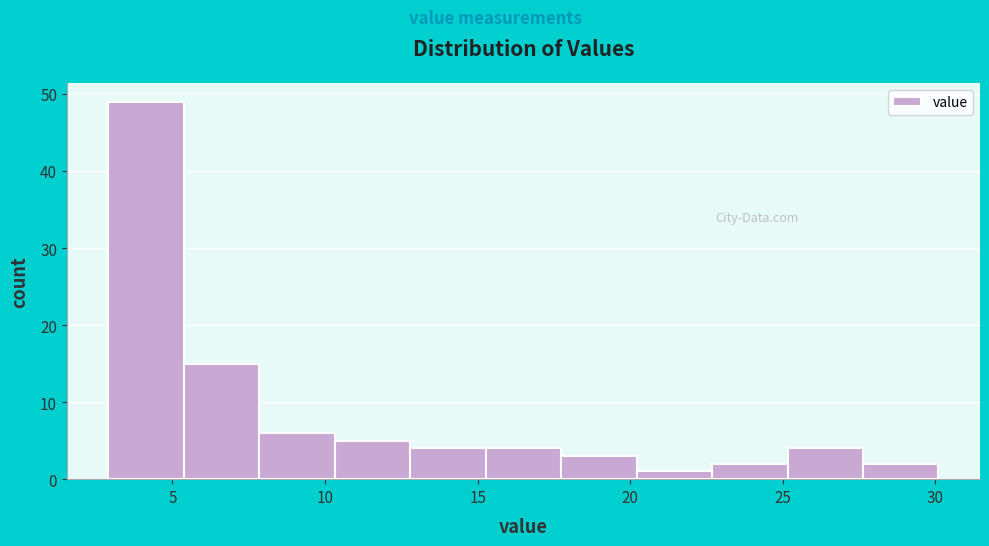

Over which range of the x-axis is the bar tallest?

3.0 to 5.5